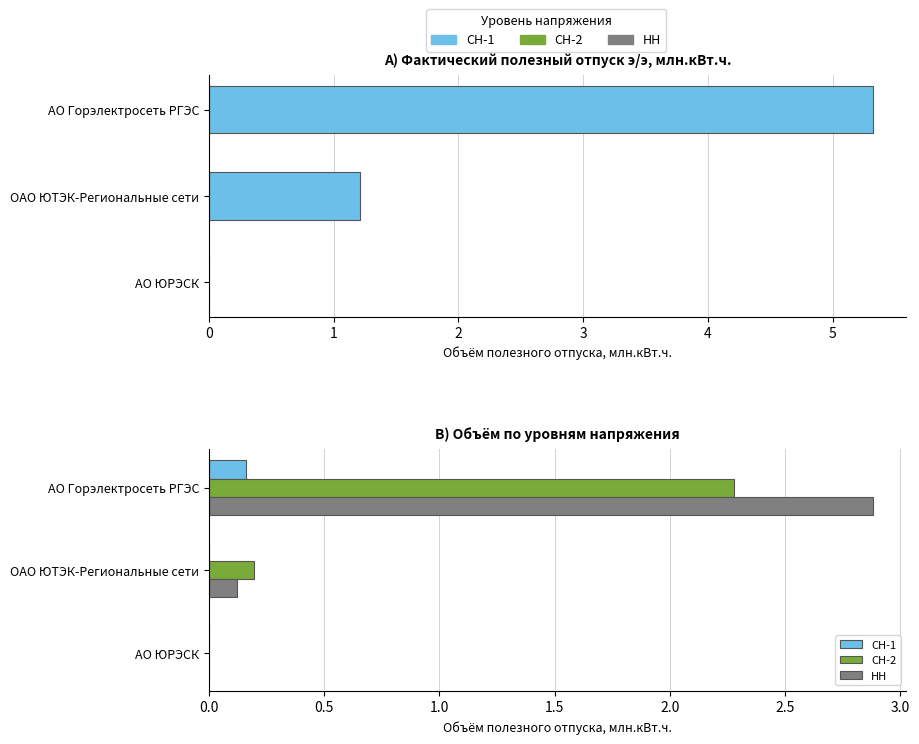

What are all the series names shown in the legend?

Итого, СН-1, СН-2, НН